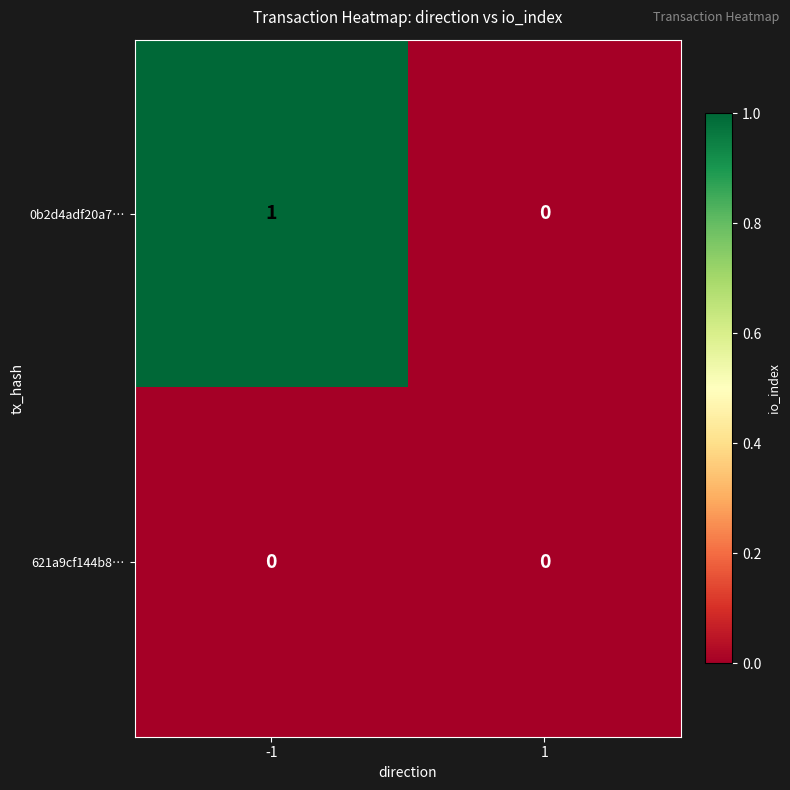

At which category is the sum across all series the highest?

-1